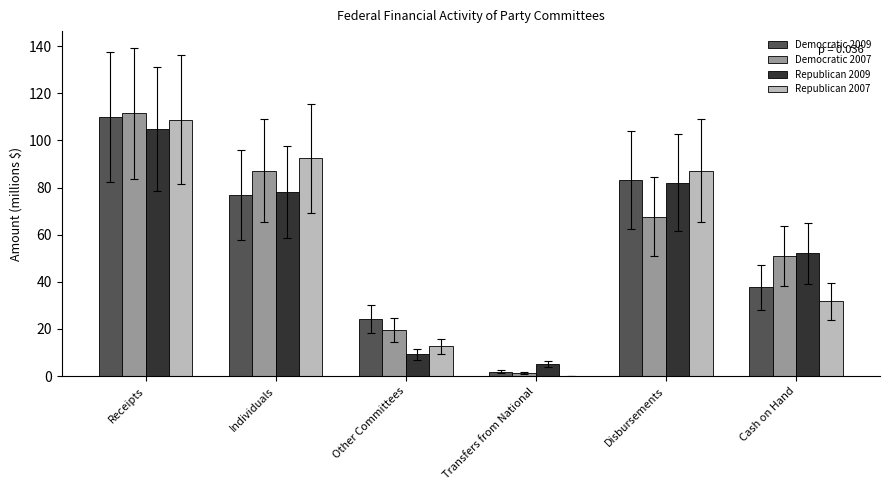

Reading left to right, list all the values displayed in this chart.

Democratic 2009: Receipts=110.0	Individuals=76.7	Other Committees=24.2	Transfers from National=1.9	Disbursements=83.3	Cash on Hand=37.6
Democratic 2007: Receipts=111.5	Individuals=87.1	Other Committees=19.6	Transfers from National=1.4	Disbursements=67.7	Cash on Hand=50.9
Republican 2009: Receipts=104.8	Individuals=78.2	Other Committees=9.4	Transfers from National=5.1	Disbursements=82.0	Cash on Hand=52.1
Republican 2007: Receipts=108.8	Individuals=92.3	Other Committees=12.7	Transfers from National=0.2	Disbursements=87.2	Cash on Hand=31.8